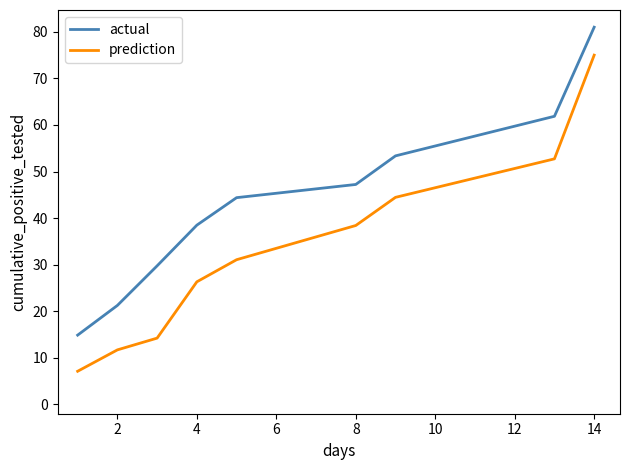

What is the smallest value displayed?

7.1